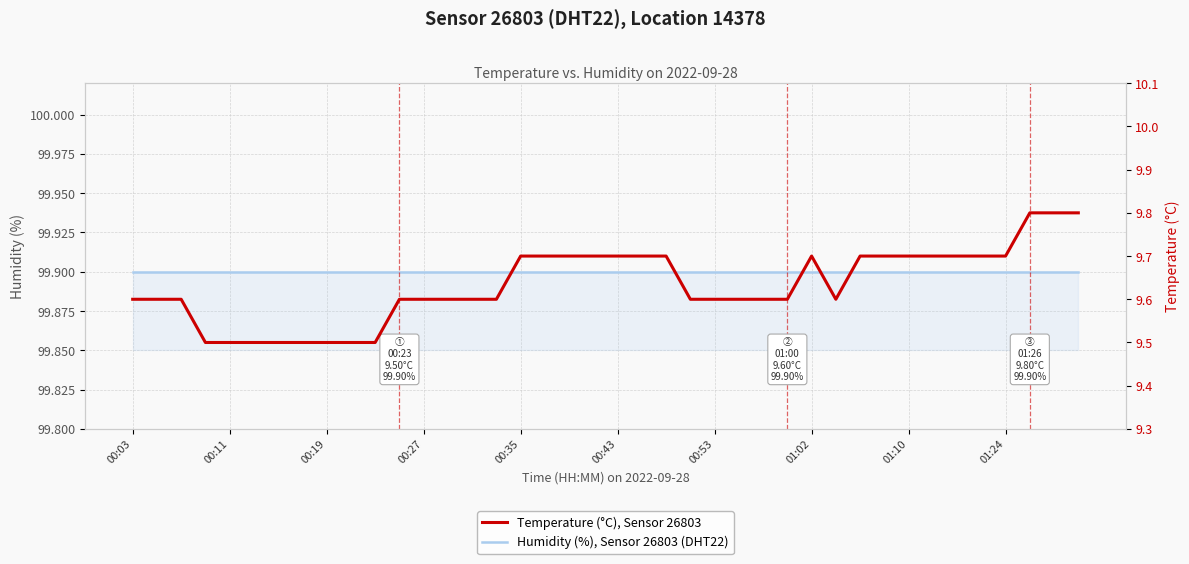

What is the sum of all Humidity (%), Sensor 26803 (DHT22) values?

3996.0